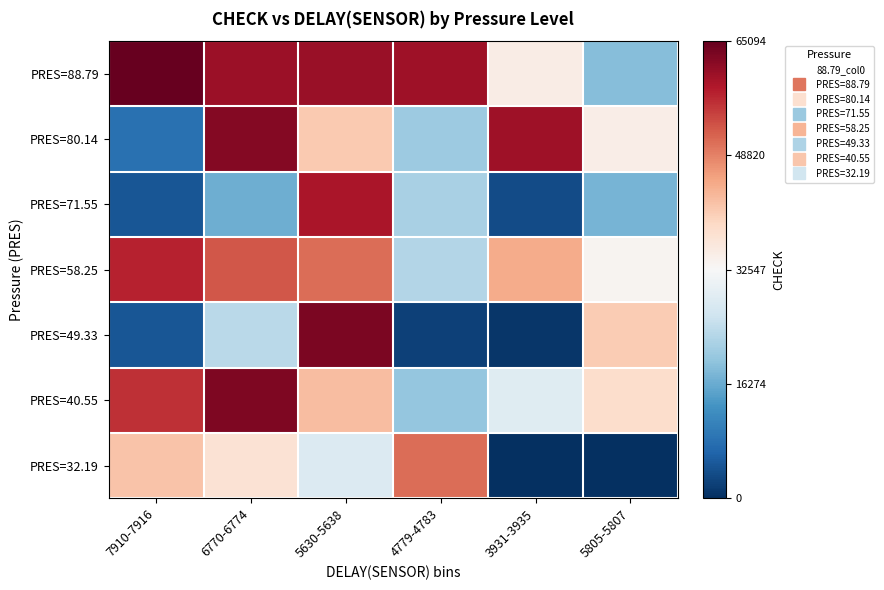

Between 7910-7916 and 5630-5638, which is larger?

7910-7916